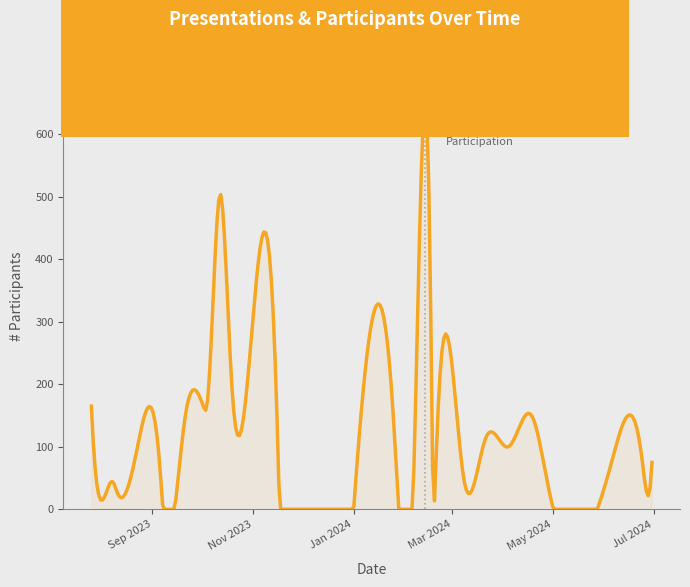

What is the maximum value shown in the chart?

649.1